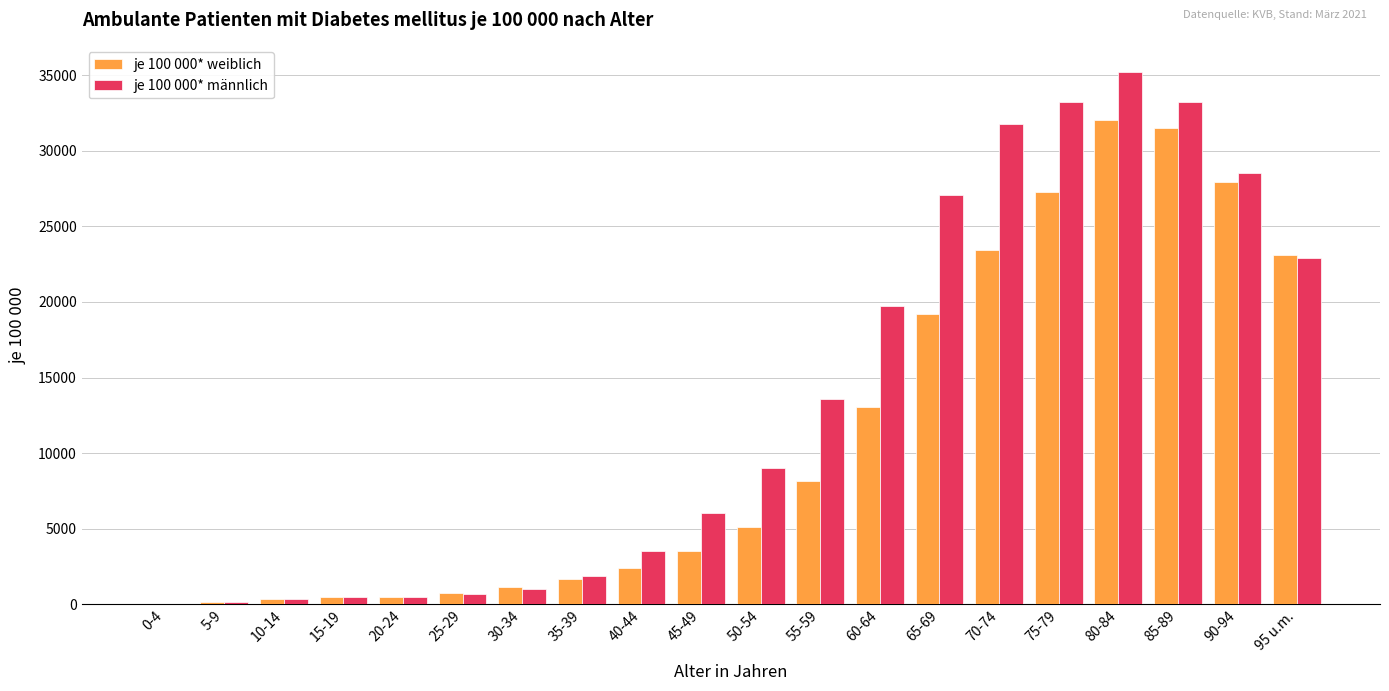

The value of je 100 000* weiblich at 95 u.m. is 23086. True or false?

True